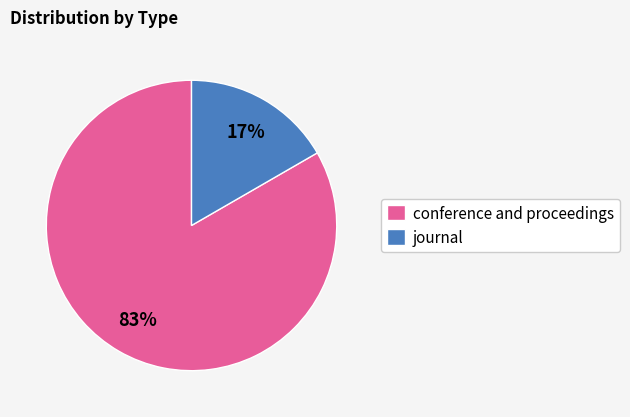

To the nearest percent, what is the average slice percentage?

50%